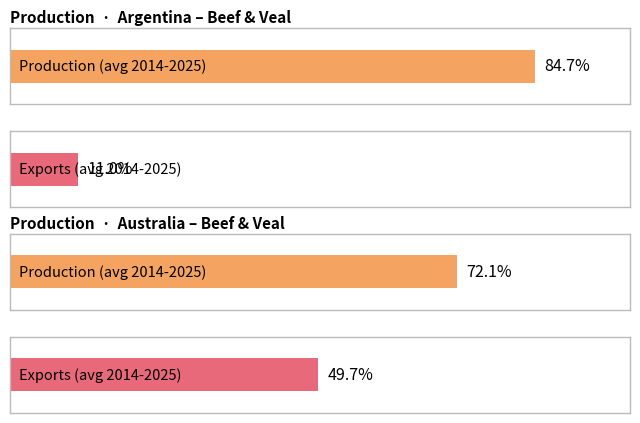

The value of Production at 2022 is 4402.6. True or false?

False